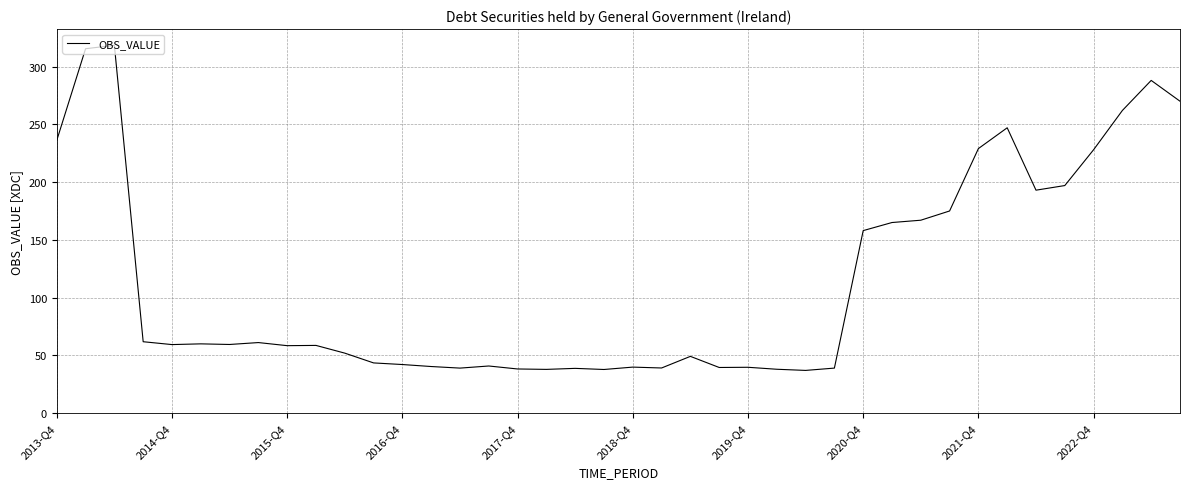

What is the difference between the maximum and minimum values?

281.4